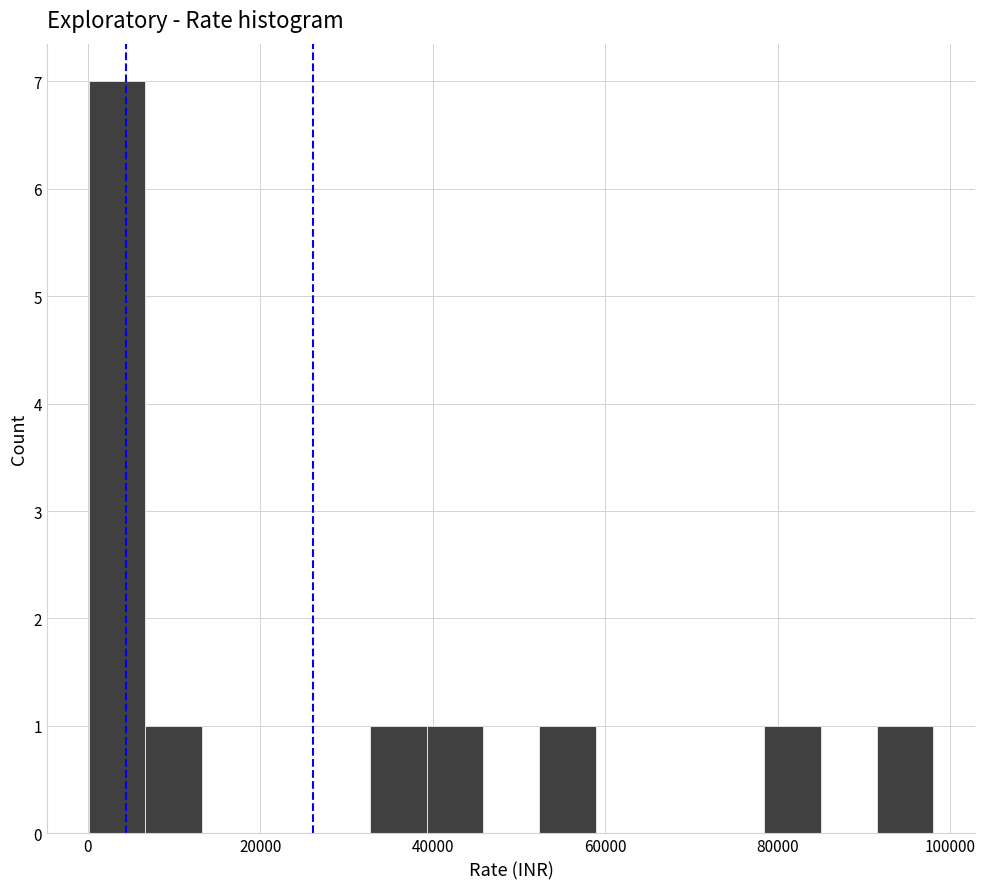

Around what value on the x-axis is the tallest bar? Give the approximate position of its centre, as read against the axis.

4000